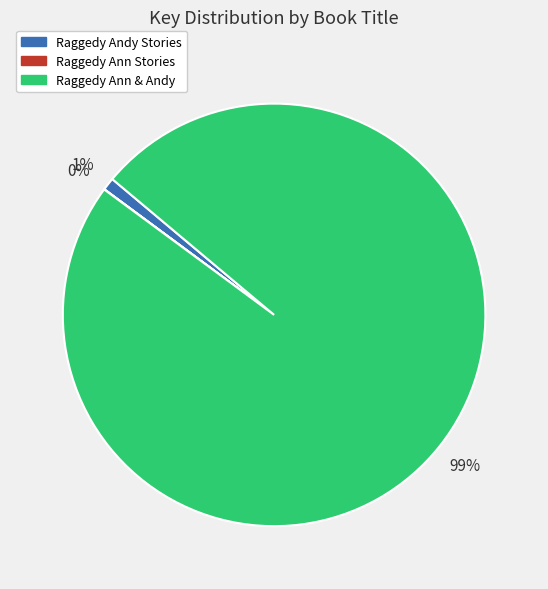

To the nearest percent, what is the difference between the largest and smallest slice percentages?

99%